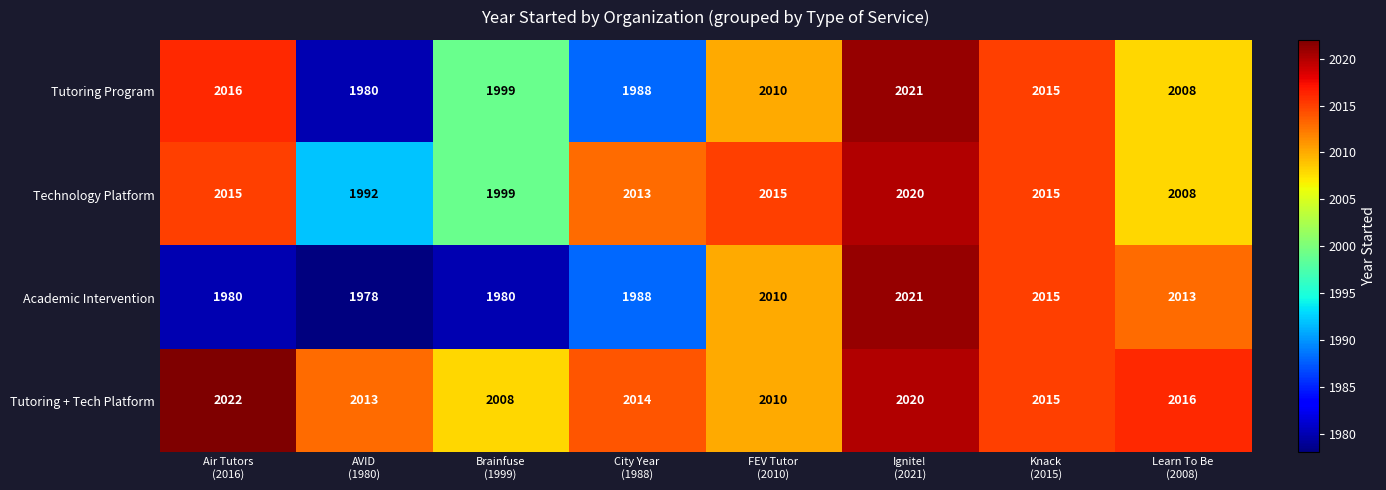

What is the maximum value for Academic Intervention?

2021